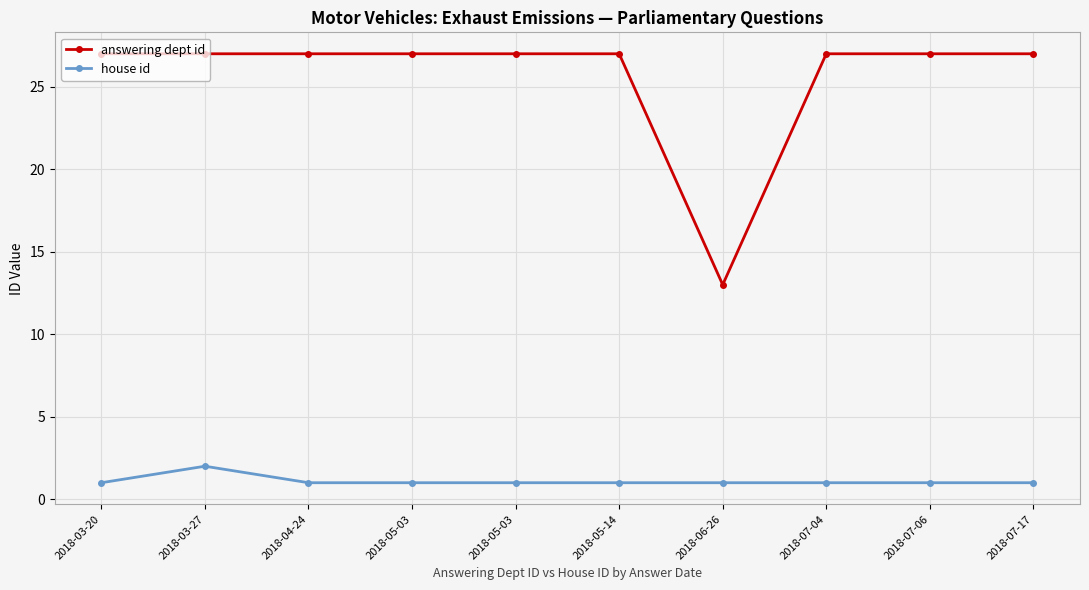

True or false: answering dept id has a value of 27 at 2018-07-04.

True